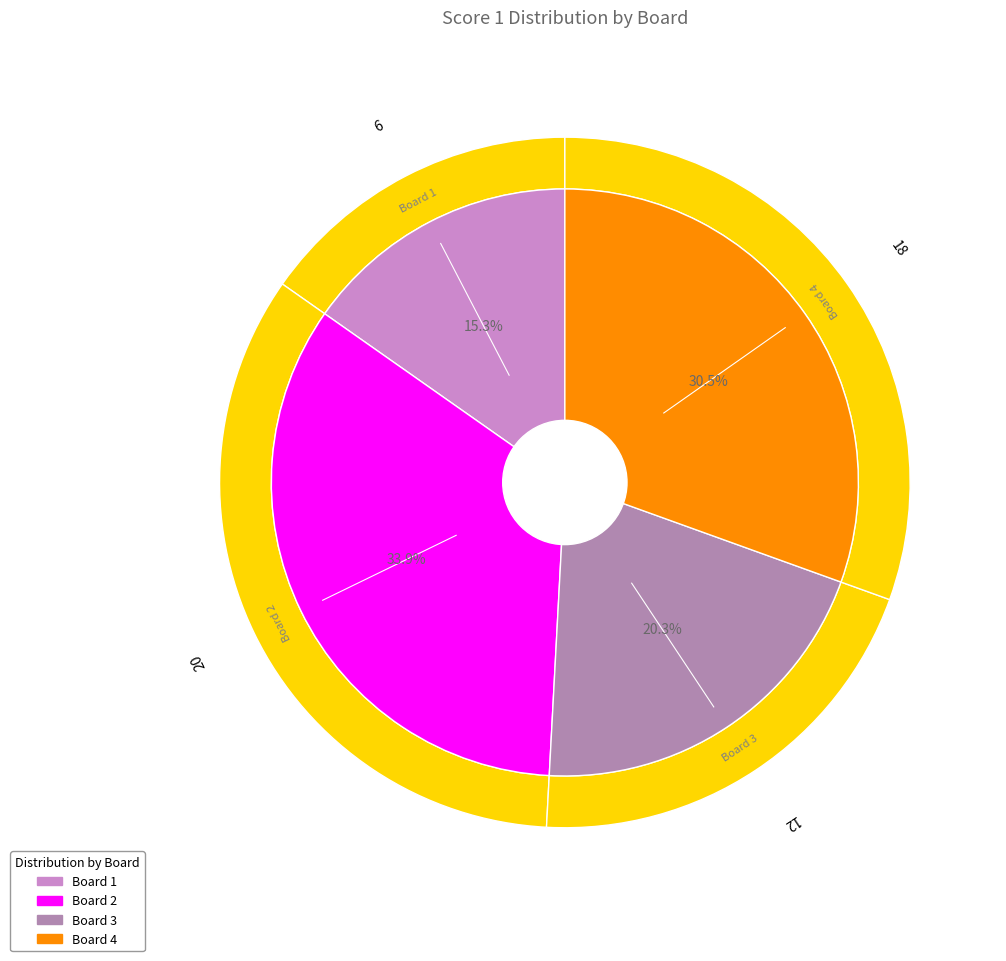

Is the sum of Board 3 and Board 1 greater than half?

No